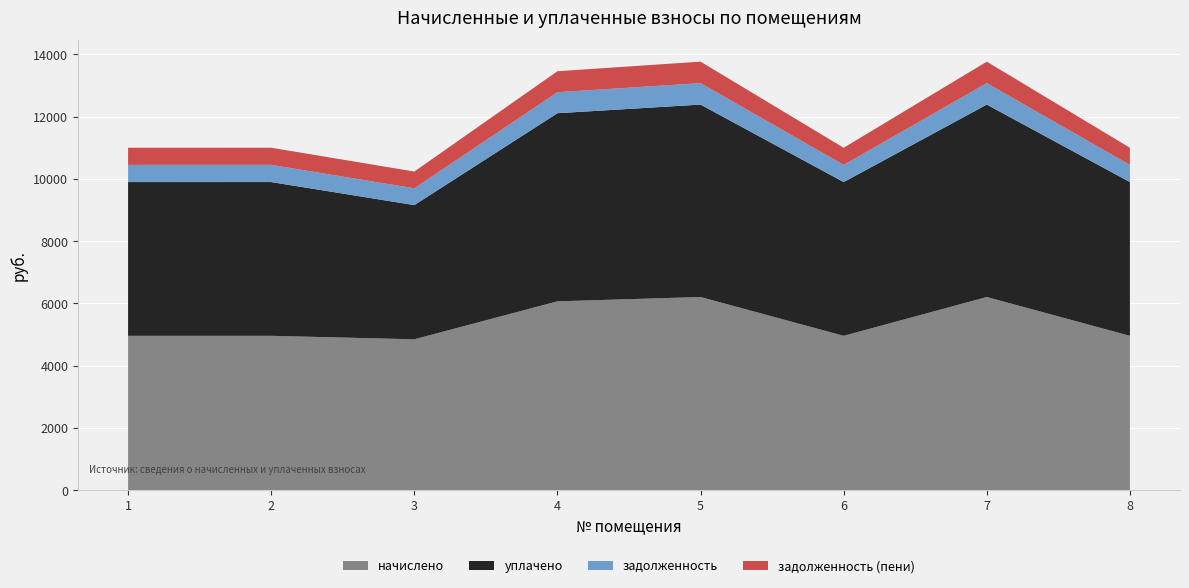

Reading left to right, list all the values displayed in this chart.

начислено: 4958.6	4958.6	4847.9	6066.7	6205.2	4958.6	6205.2	4958.6
уплачено: 4937.7	4938.0	4309.2	6041.1	6179.0	4937.7	6179.0	4937.7
задолженность: 551.0	551.9	538.6	674.1	689.5	551.0	689.5	551.0
задолженность (пени): 551.0	550.8	538.6	674.1	689.5	551.0	689.5	551.0